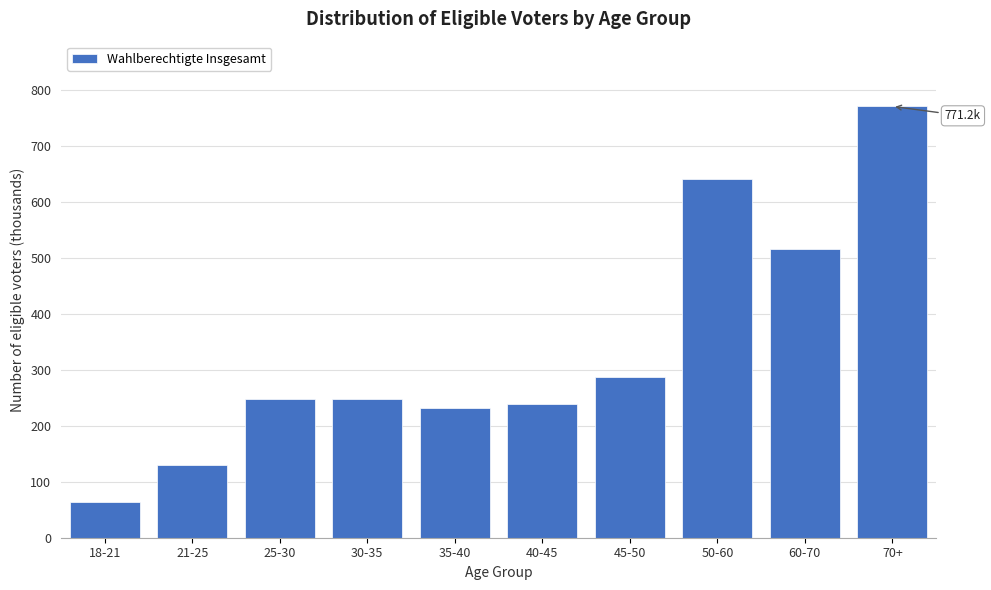

Which has a higher value, 40-45 or 70+?

70+